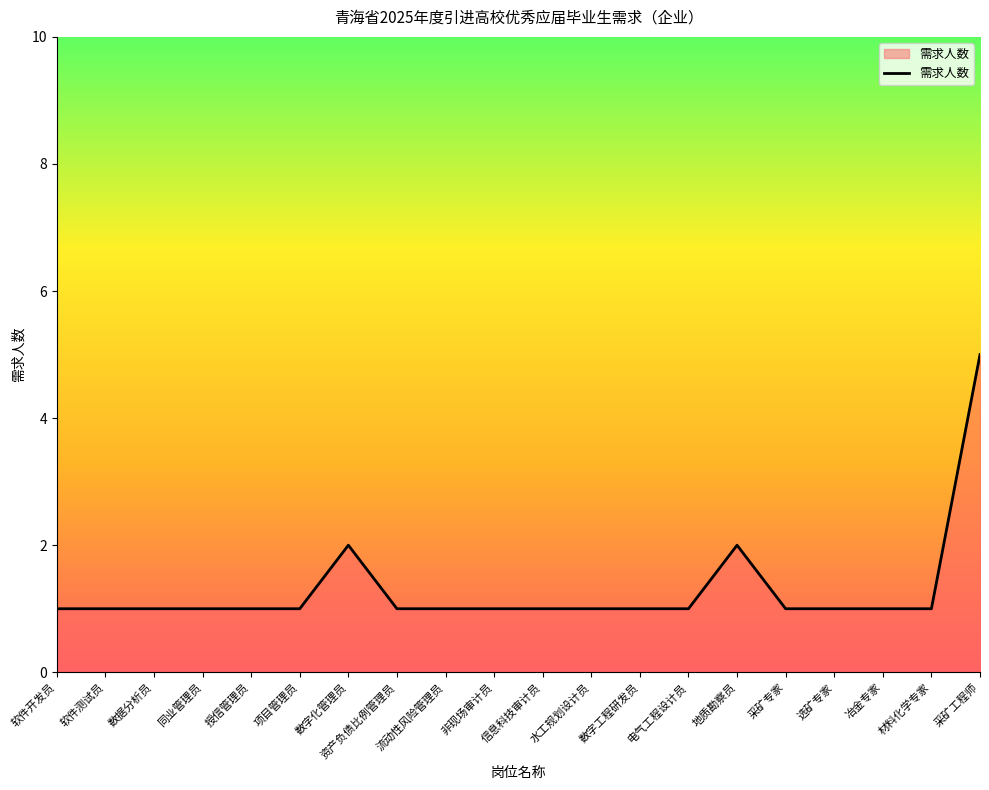

The value at 数字化管理员 is 2. True or false?

True